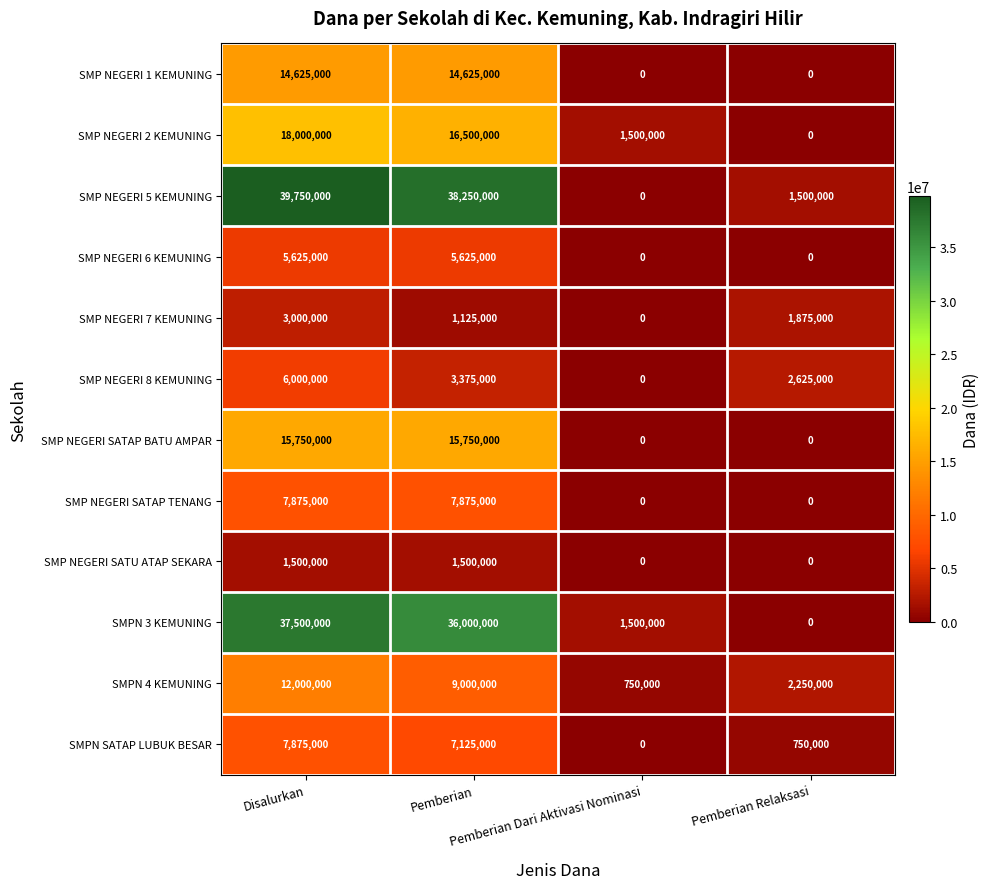

Which series has the largest range (max minus min)?

SMP NEGERI 5 KEMUNING